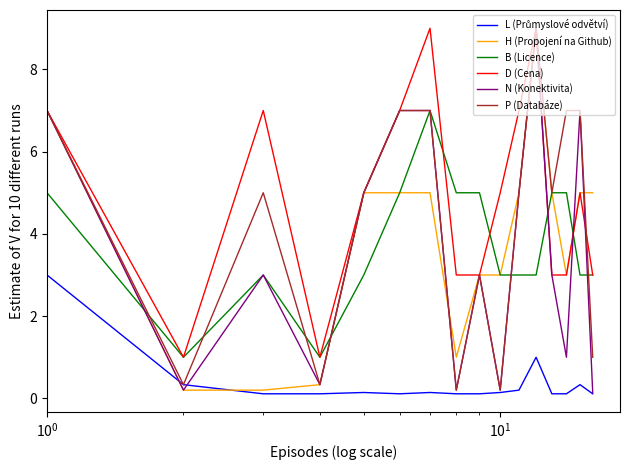

What is the greatest value displayed?

9.0